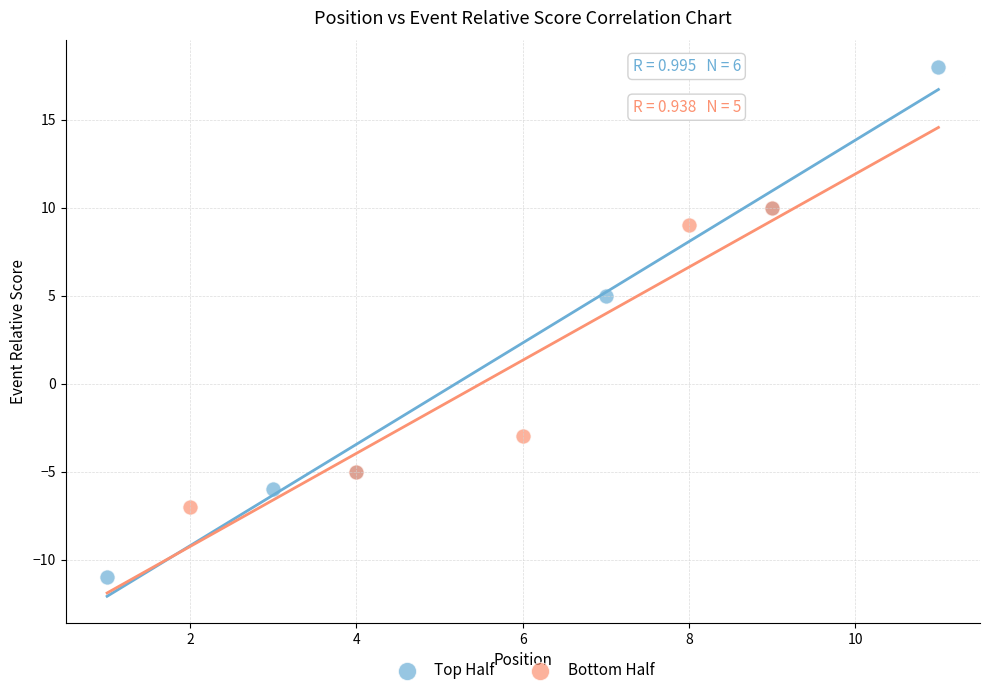

Which series has the largest Y range (max minus min)?

Top Half